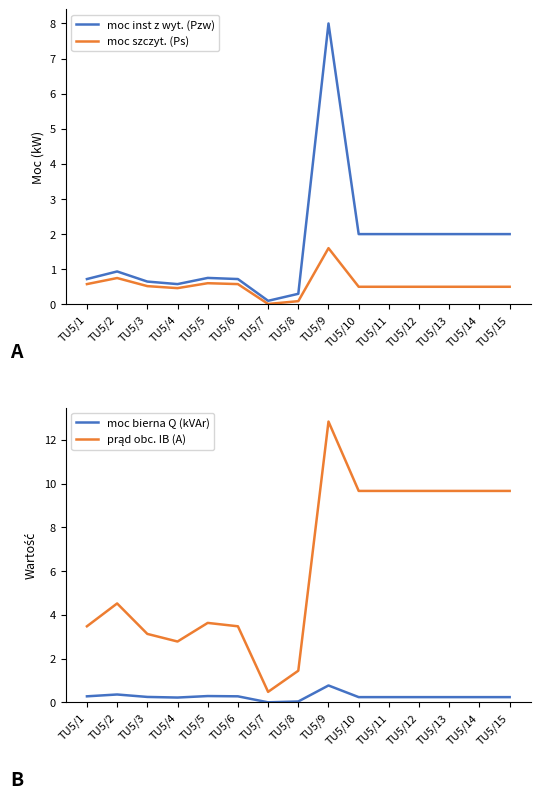

What is the approximate value of moc inst z wyt. (Pzw) at TU5/10?

2.0